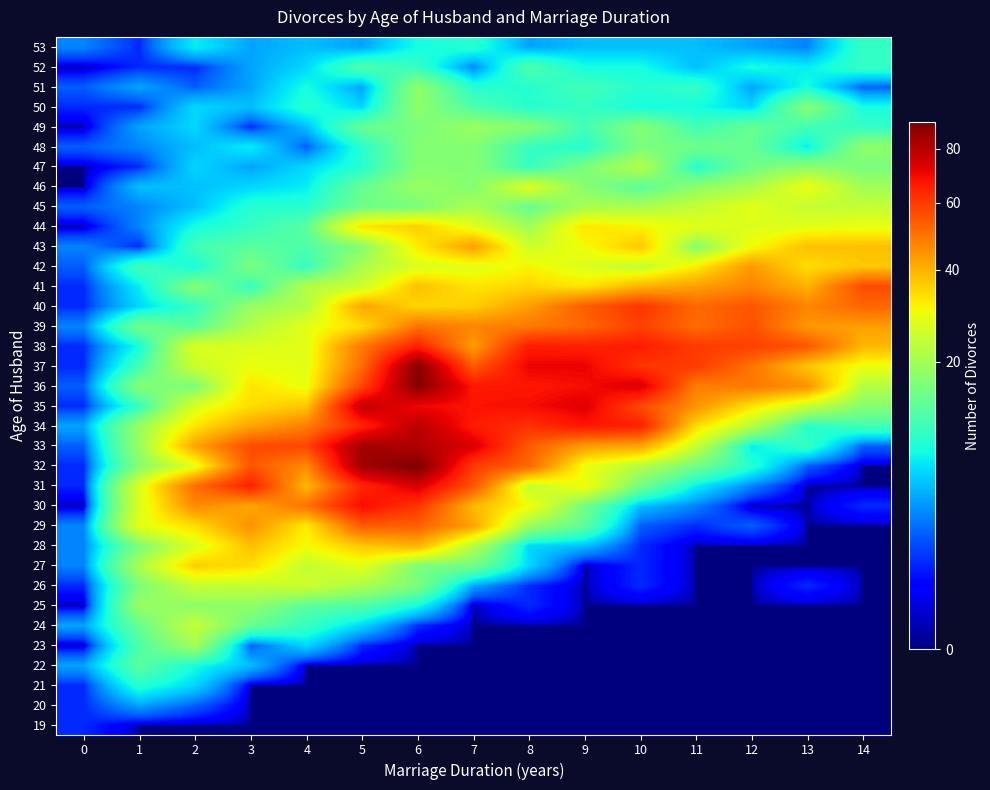

Which category has the lowest value across all series?

1